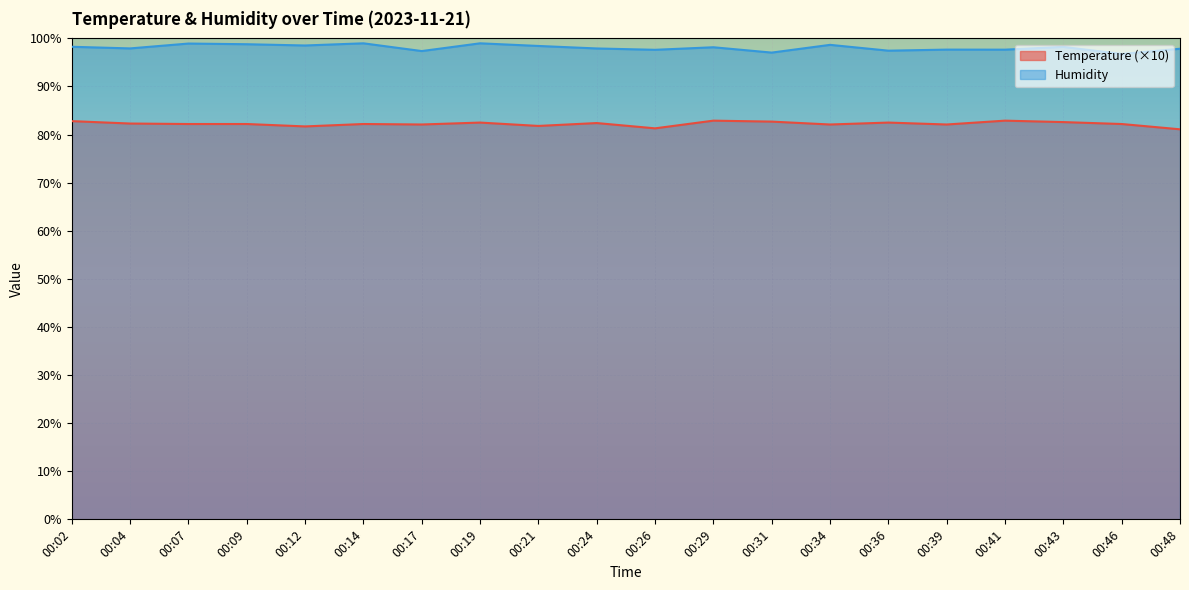

What value does the humidity series have at 00:26?

97.6